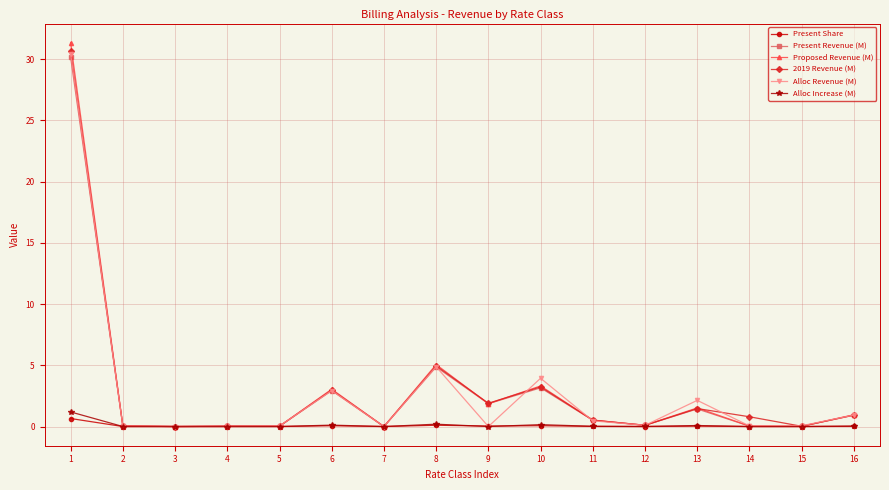

What are all the series names shown in the legend?

Present Share, Present Revenue (M), Proposed Revenue (M), 2019 Revenue (M), Alloc Revenue (M), Alloc Increase (M)